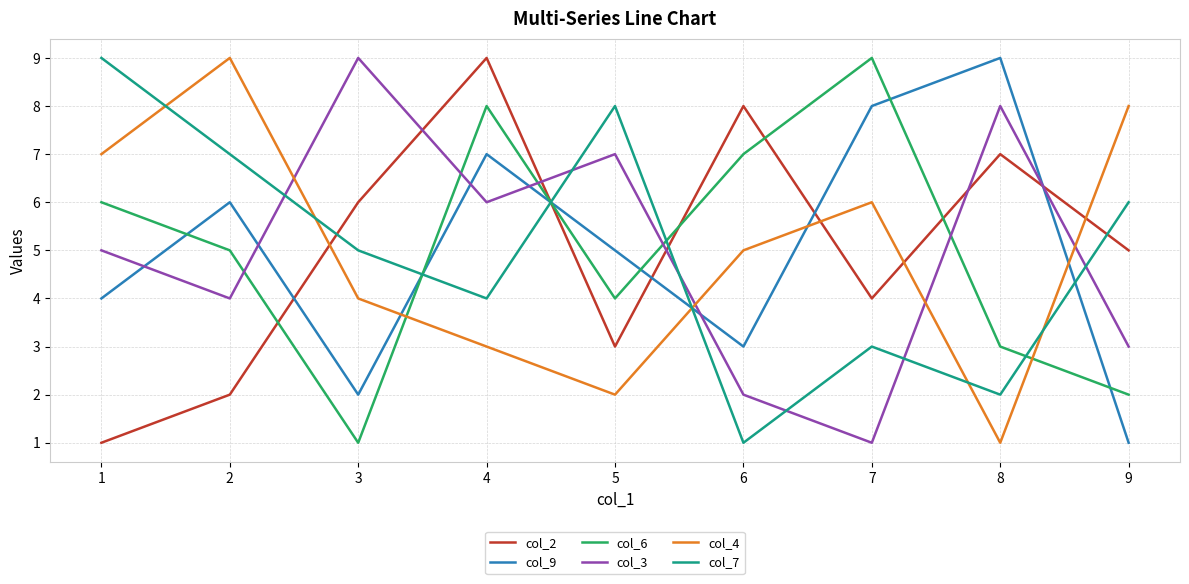

The col_2 series shows 4 at 8. True or false?

False